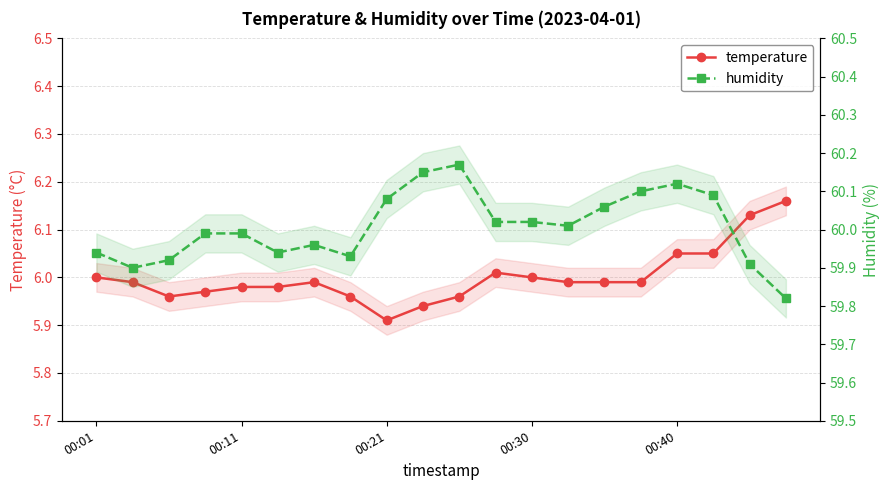

Rank the series by their average value, from highest to lowest.

humidity, temperature